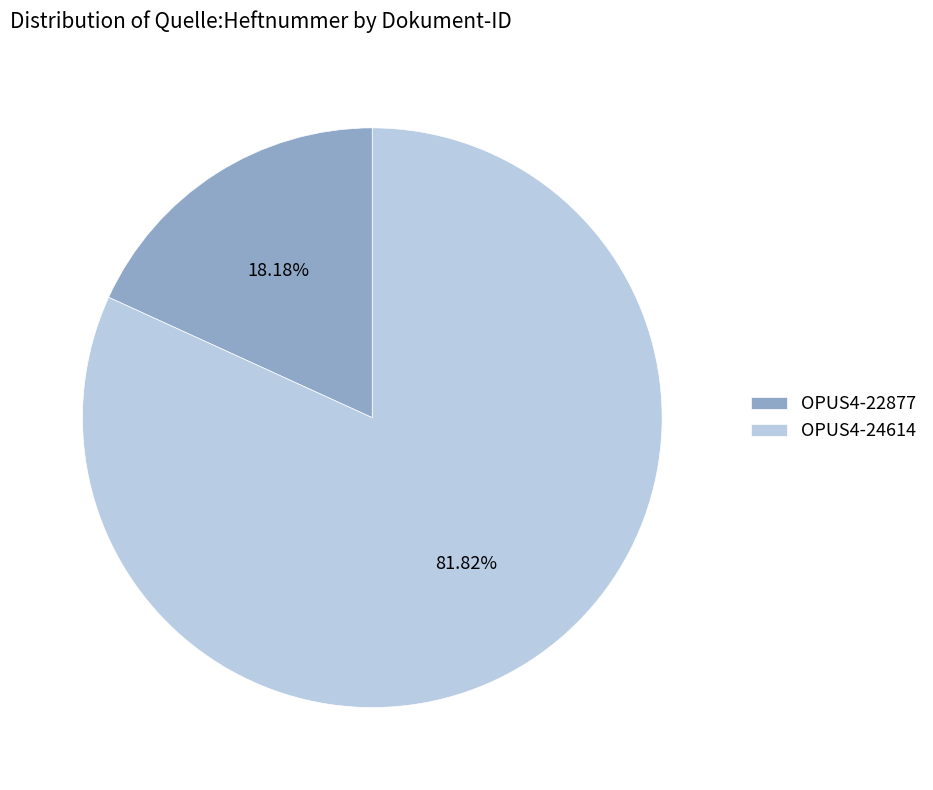

Is there a majority slice in this chart?

Yes